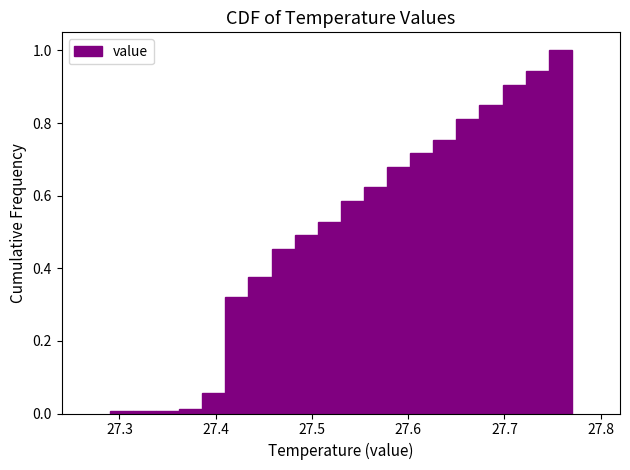

Around what value on the x-axis is the tallest bar? Give the approximate position of its centre, as read against the axis.

27.76